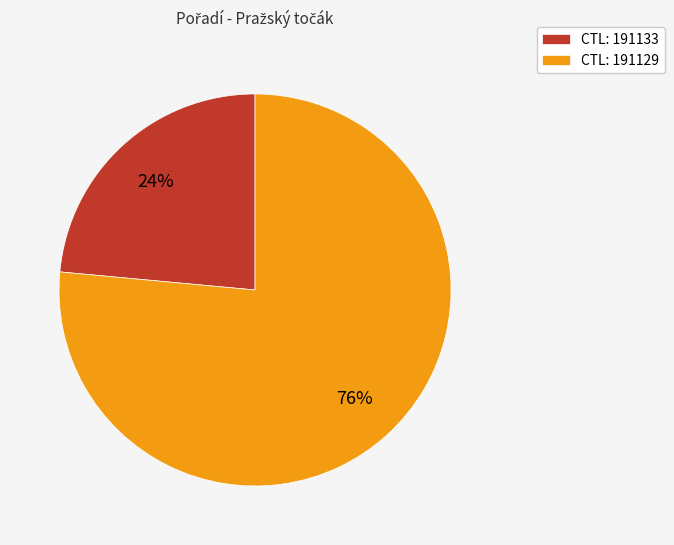

To the nearest percent, what is the average slice percentage?

50%